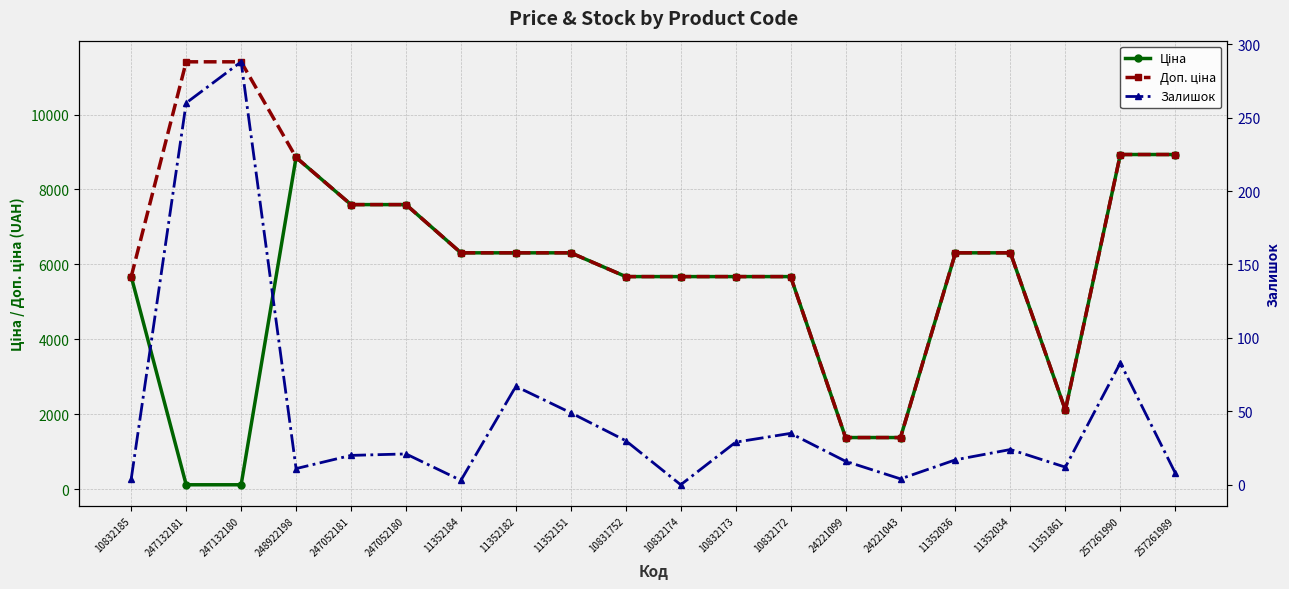

List the series in order of their peak value, highest first.

Доп. ціна, Ціна, Залишок